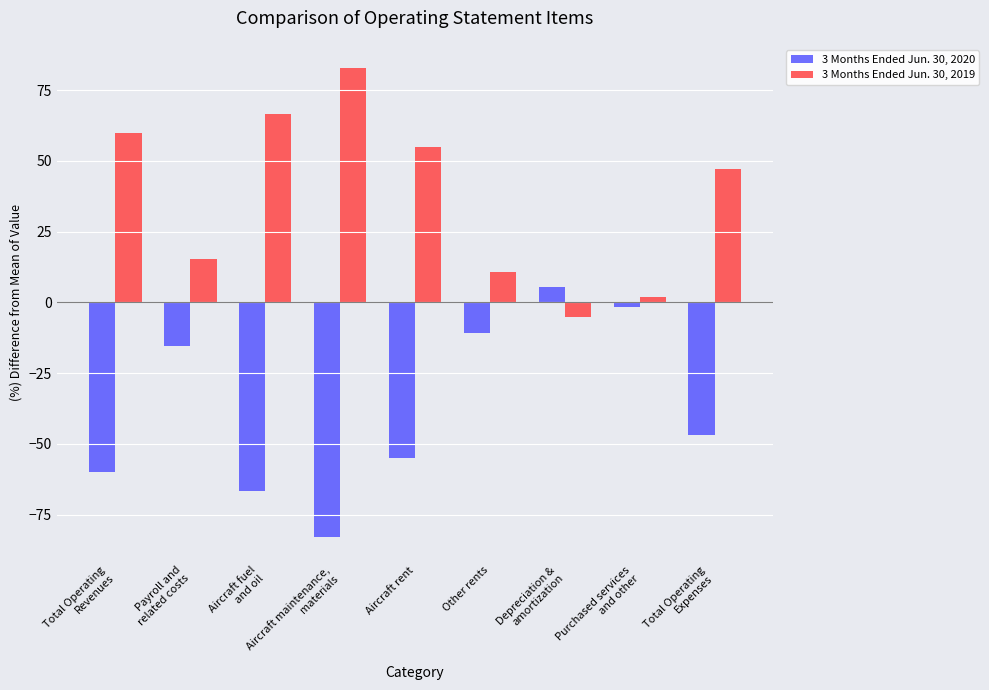

Which series has the largest total across all categories?

3 Months Ended Jun. 30, 2019